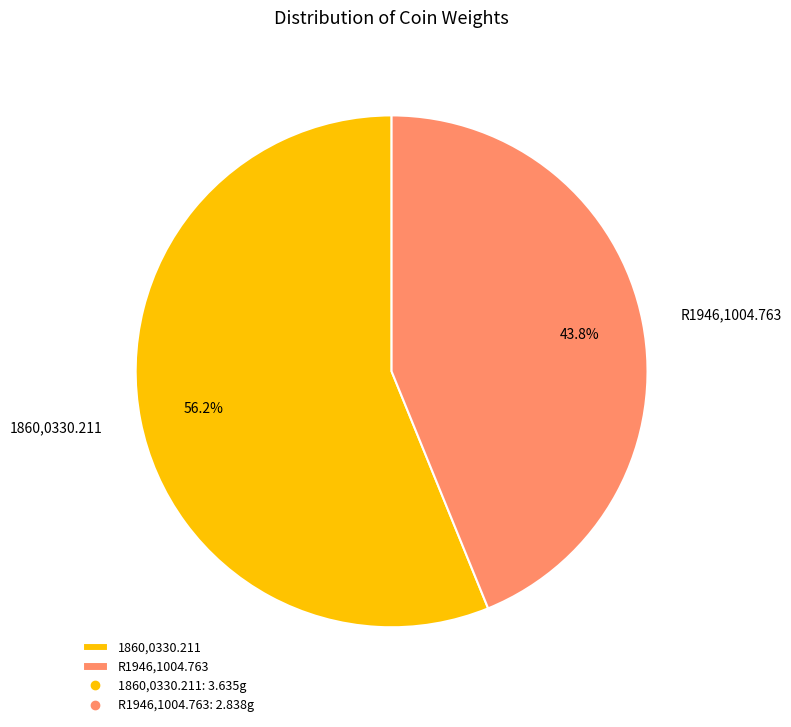

What percentage is the R1946,1004.763 slice, to the nearest percent?

44%